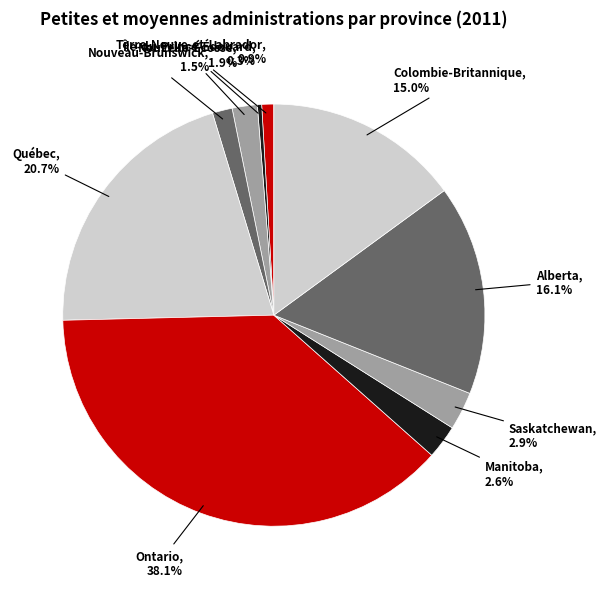

Which category has the smallest portion of the pie?

Île-du-Prince-Édouard